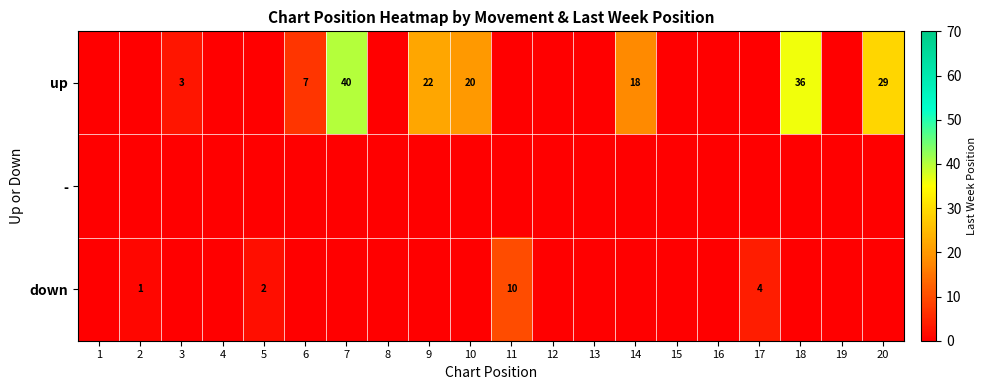

Which series has the largest total across all categories?

up